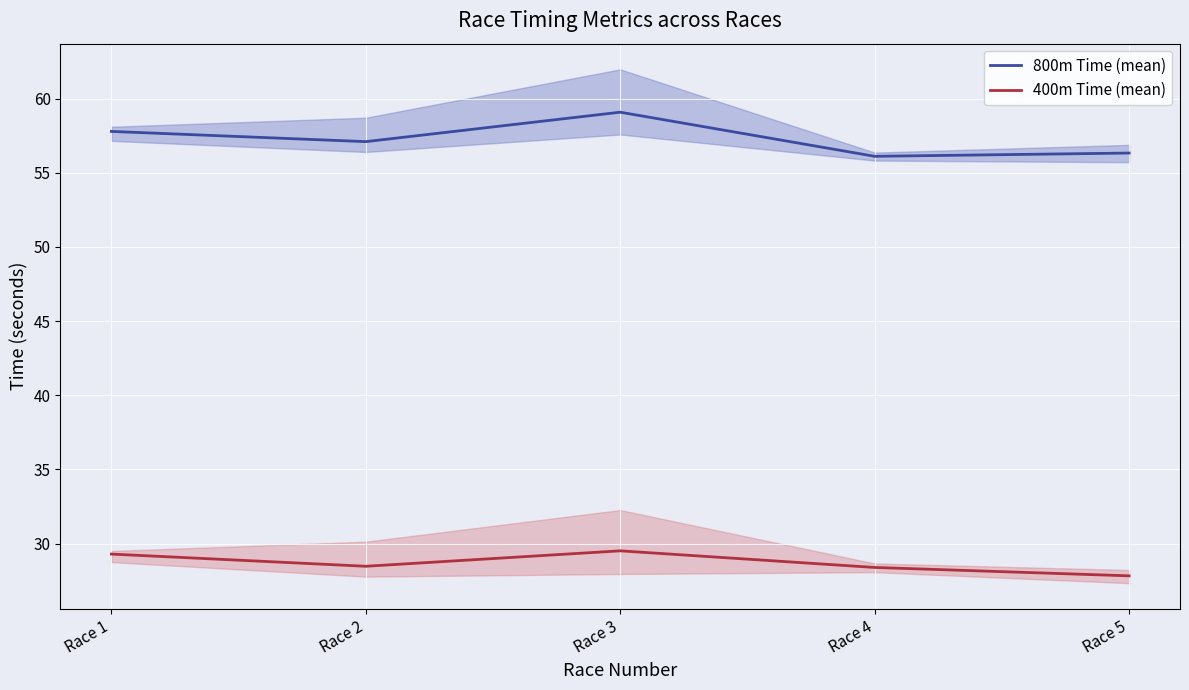

Reading left to right, transcribe all the data shown in this chart.

800m Time (mean): Race 1=57.8	Race 2=57.1	Race 3=59.1	Race 4=56.1	Race 5=56.3
400m Time (mean): Race 1=29.3	Race 2=28.5	Race 3=29.5	Race 4=28.4	Race 5=27.8